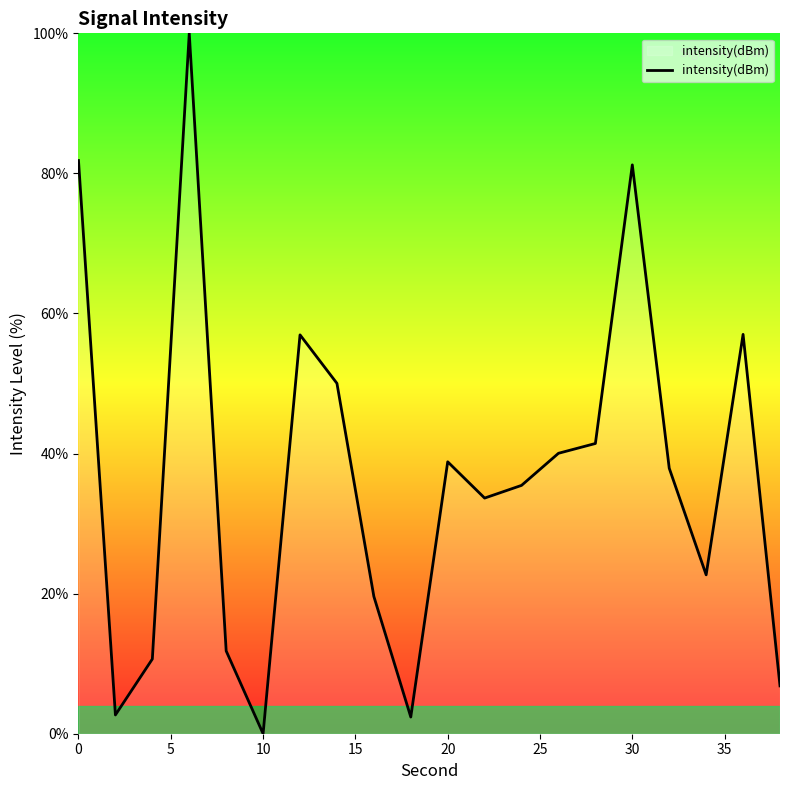

What is the greatest value displayed?

100.0